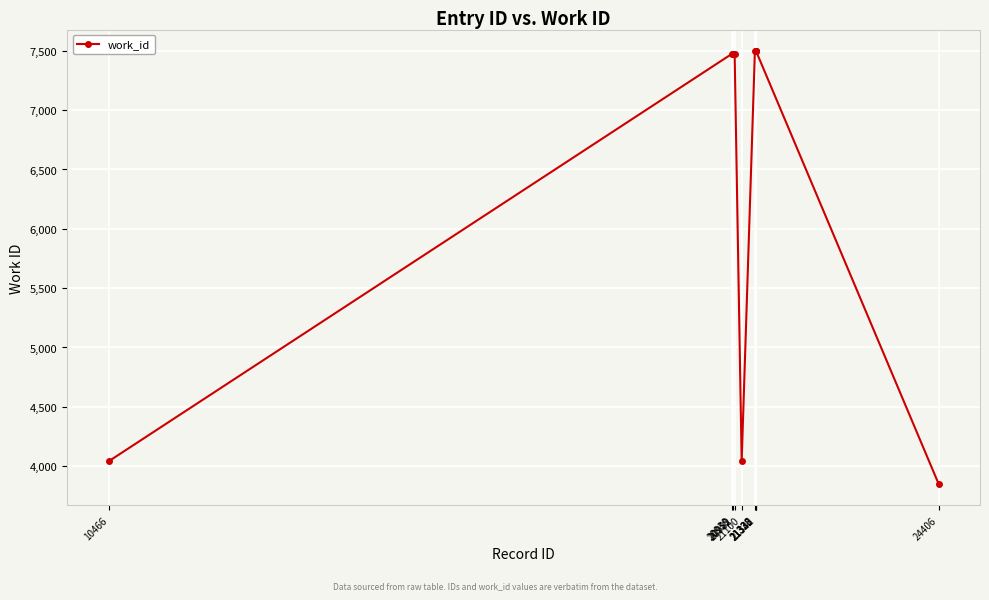

What is the minimum value shown in the chart?

3853